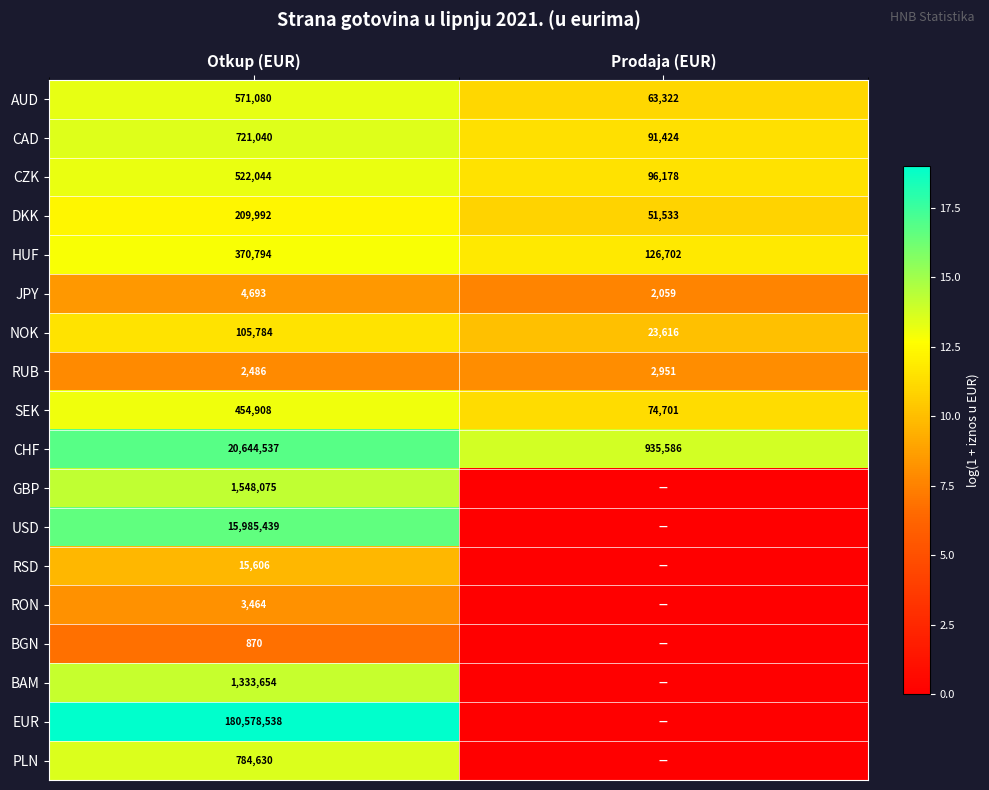

Count the number of categories in the chart.

2